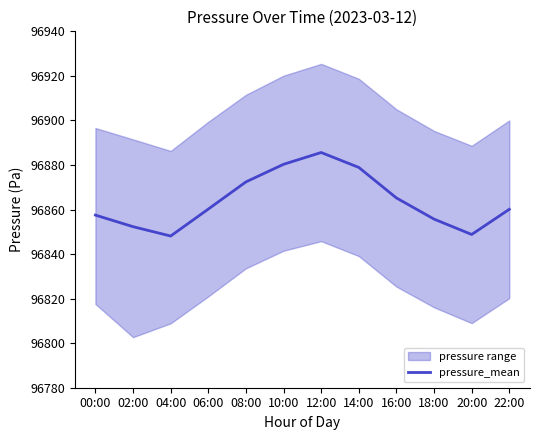

At which category does the data reach its first local valley?

04:00